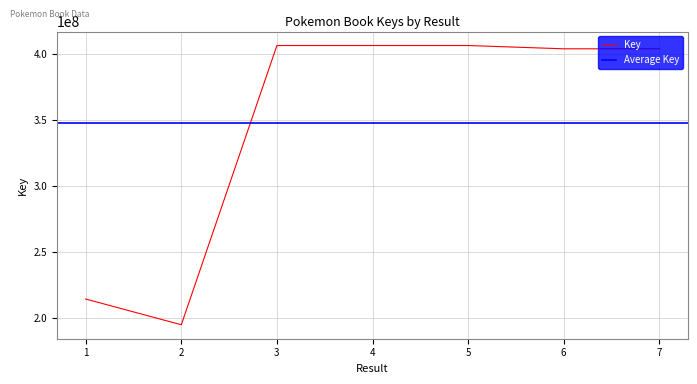

What is the maximum value shown in the chart?

406593388